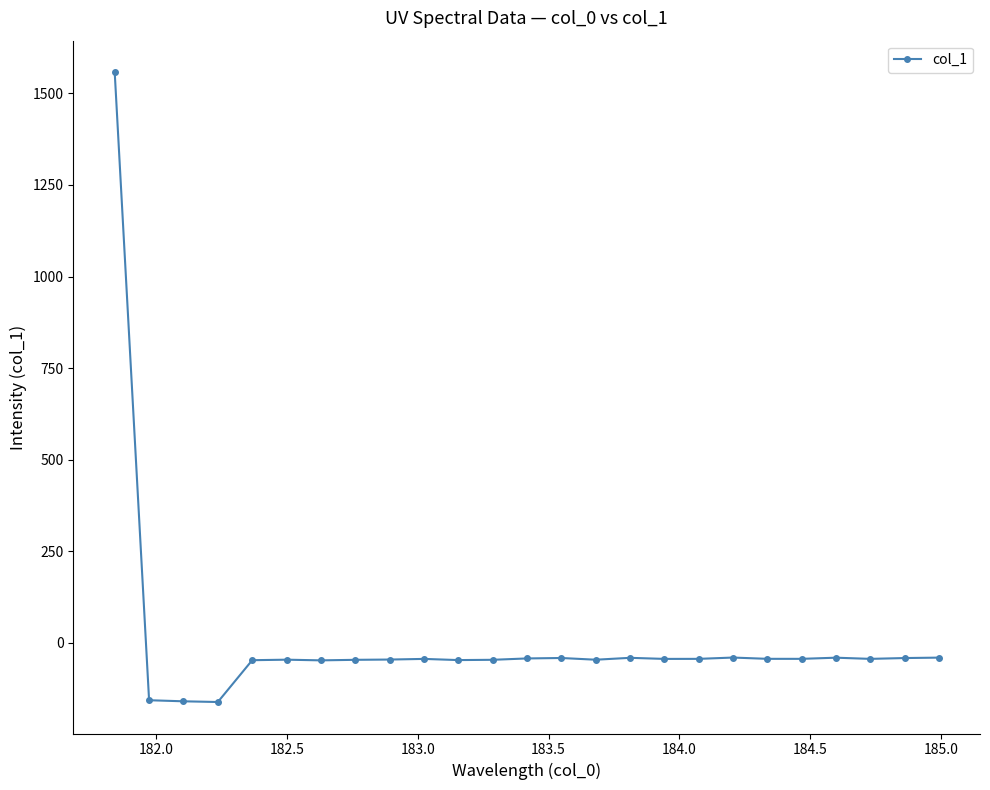

What is the value of the 25th point from the left?

-40.4